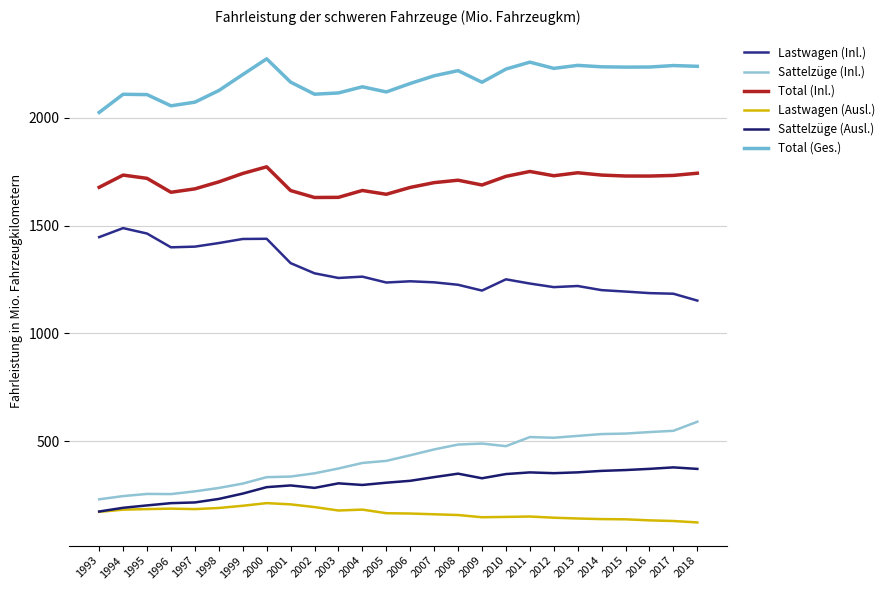

What are all the series names shown in the legend?

Lastwagen (Inl.), Sattelzüge (Inl.), Total (Inl.), Lastwagen (Ausl.), Sattelzüge (Ausl.), Total (Ges.)